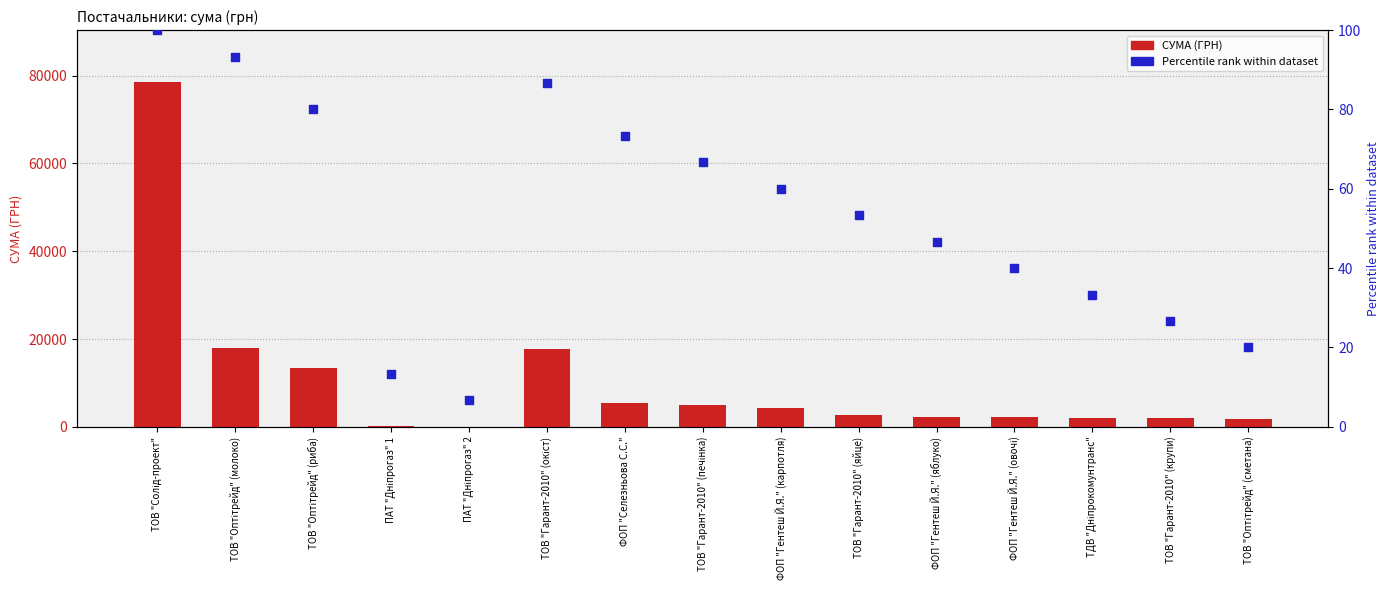

Which series contains the highest Y value?

СУМА (ГРН)